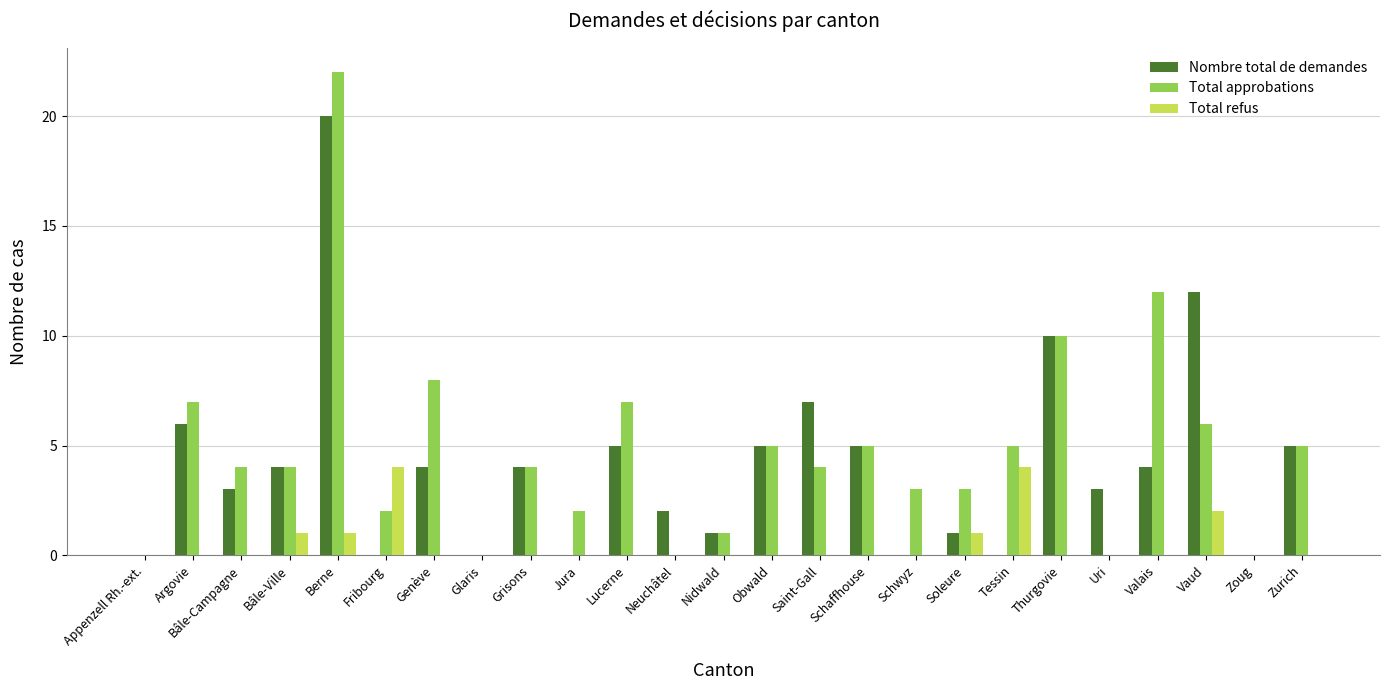

At which category is the sum across all series the highest?

Berne